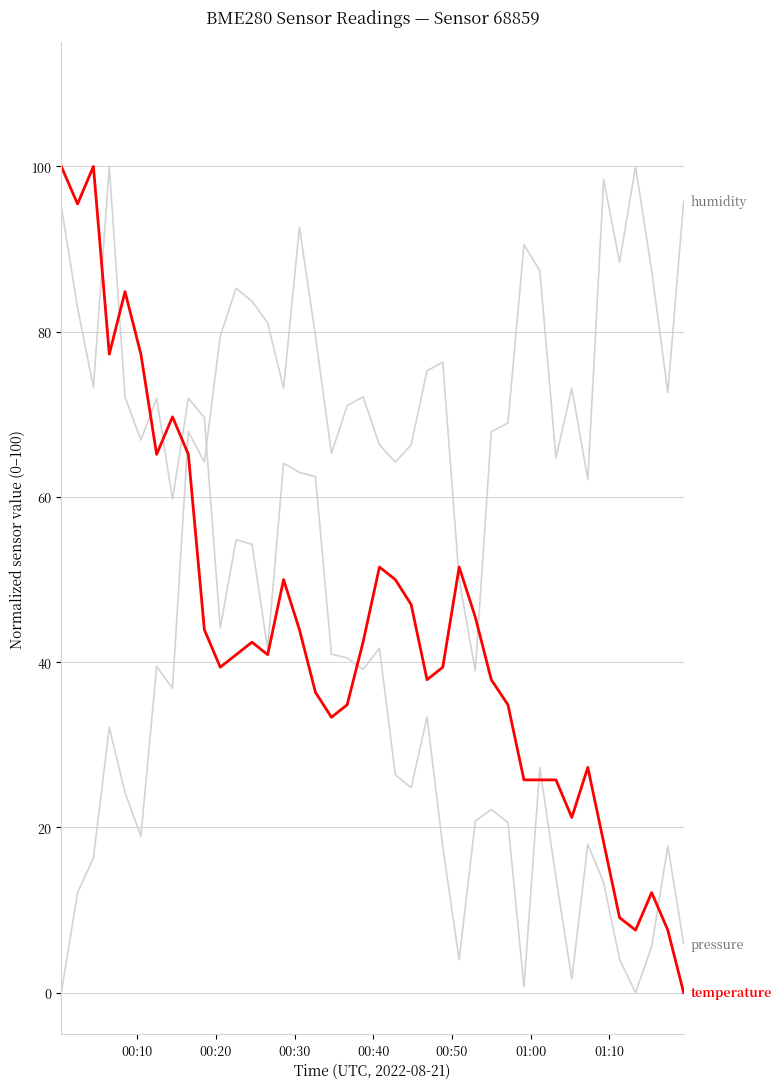

How many lines are shown in the chart?

3